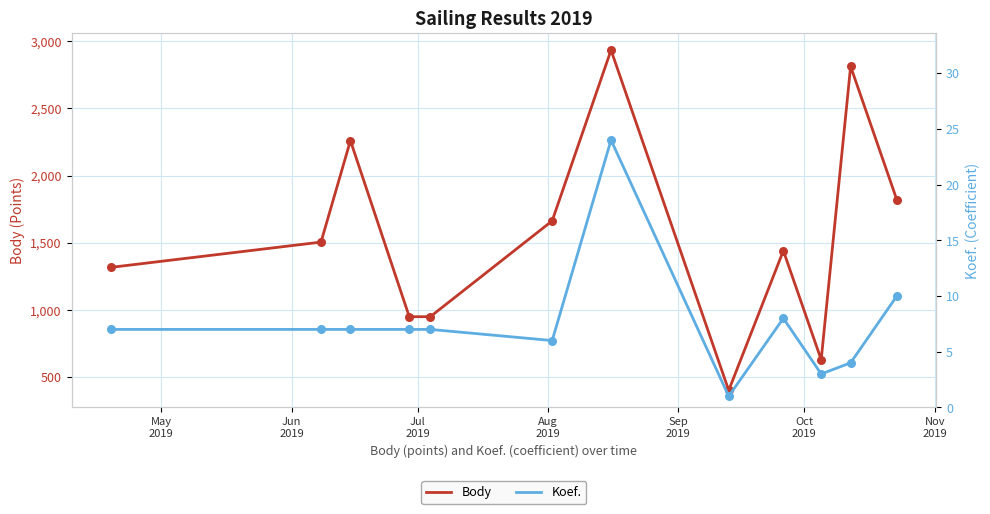

Which series reaches the maximum Y coordinate?

Body